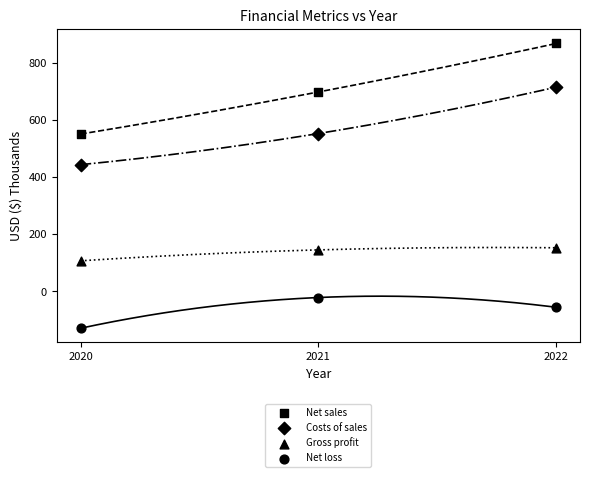

Count the number of points in this scatter plot.

12